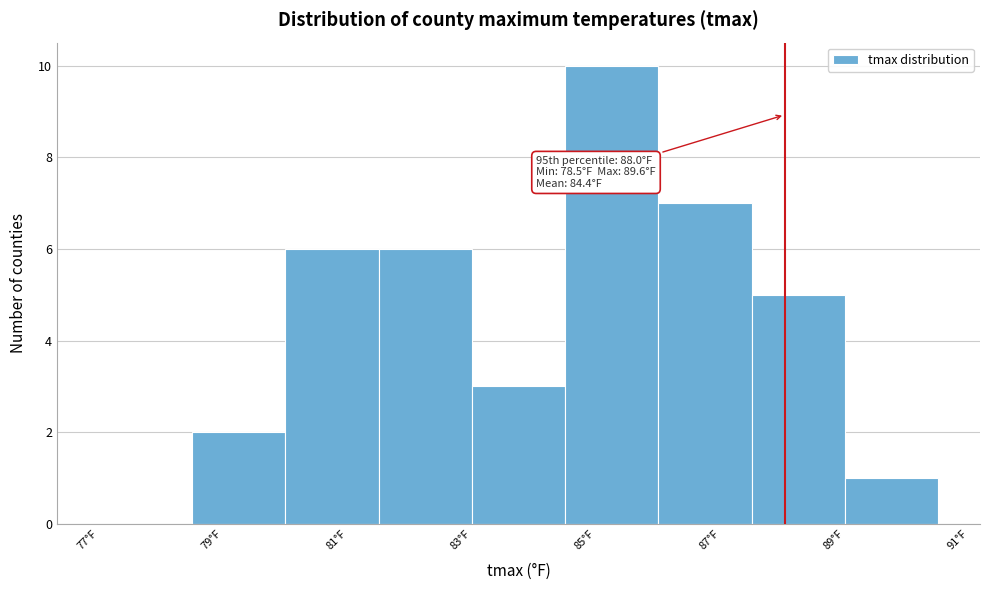

Over which range of the x-axis is the bar tallest?

84.5 to 86.0